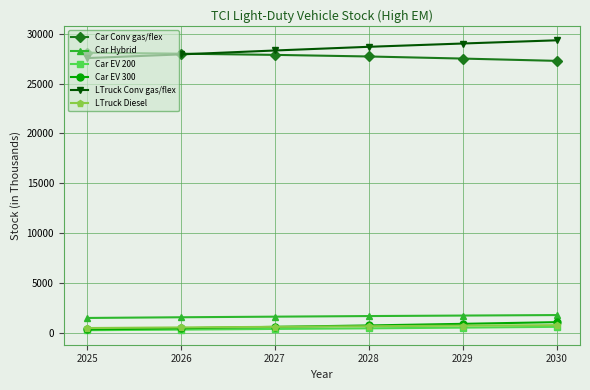

True or false: Car Conv gas/flex and Car EV 300 intersect in this chart.

False